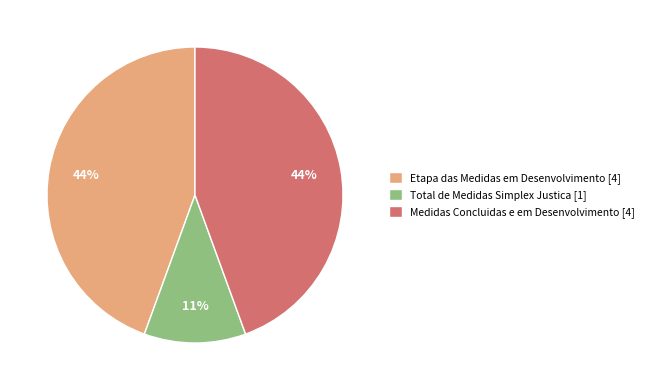

How many segments does this pie chart have?

3